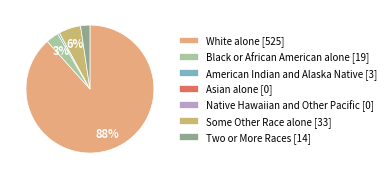

How many segments does this pie chart have?

7